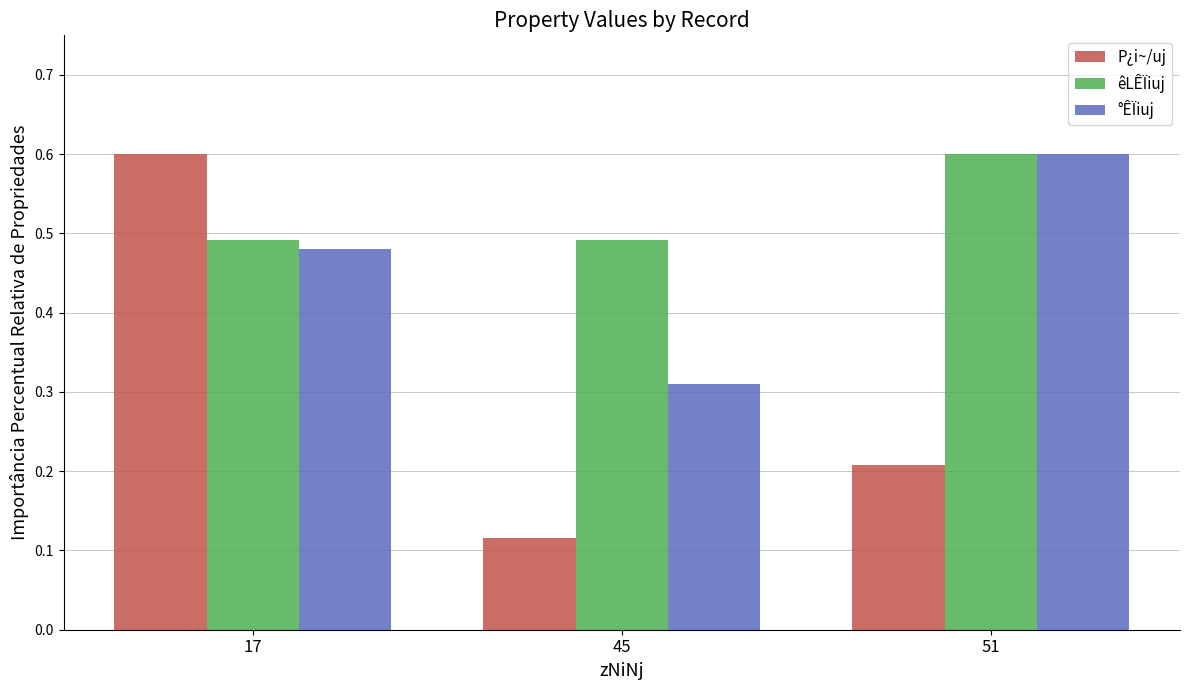

What is the sum of all êLÊÏiuj values?

1.6